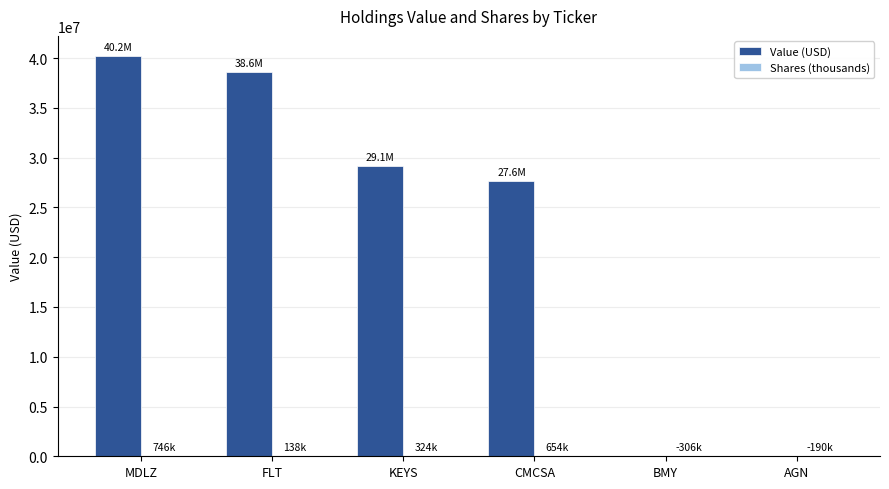

How many categories are shown in the chart?

6